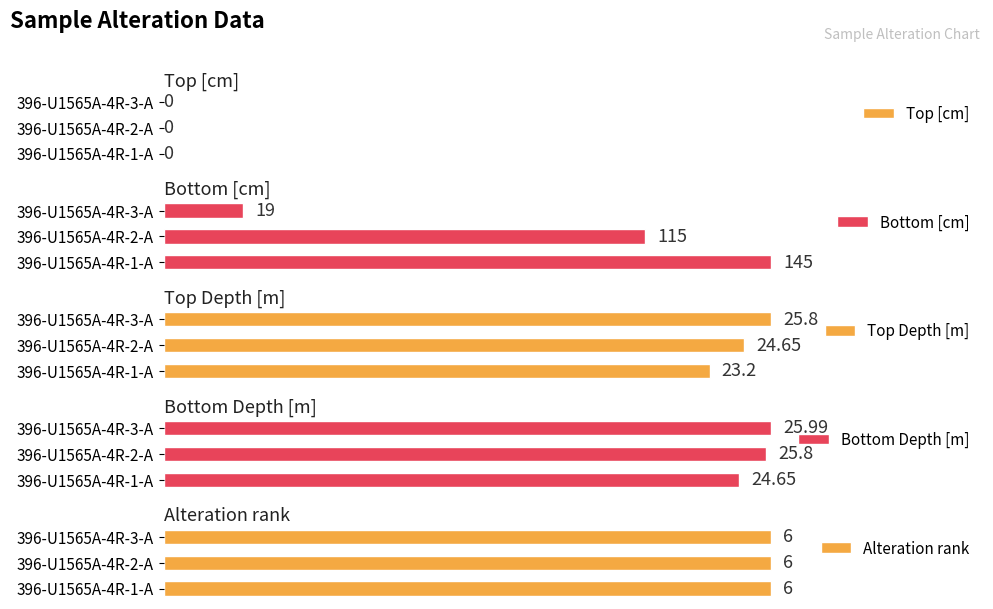

List the series in order of their peak value, highest first.

Bottom [cm], Bottom Depth [m], Top Depth [m], Top [cm], Alteration rank